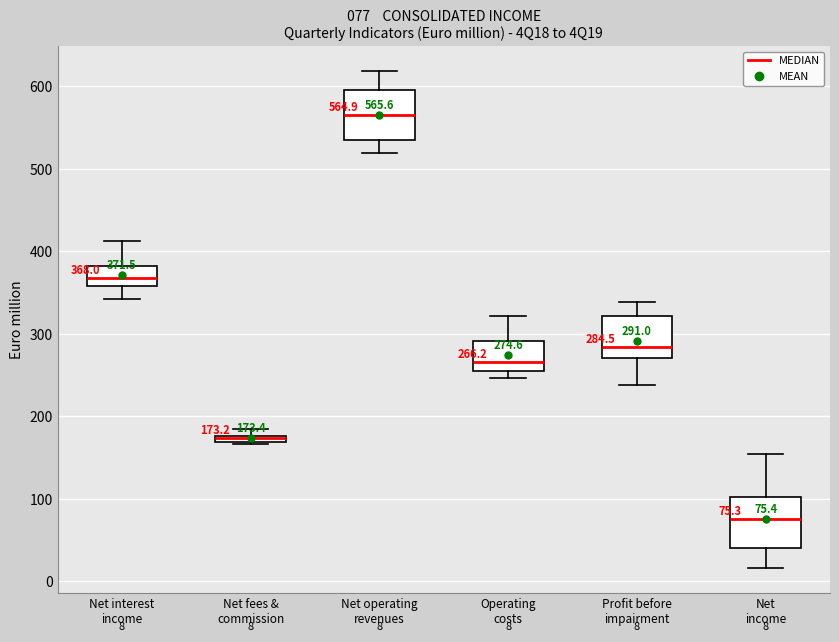

Which box has the highest median line?

Net operating revenues